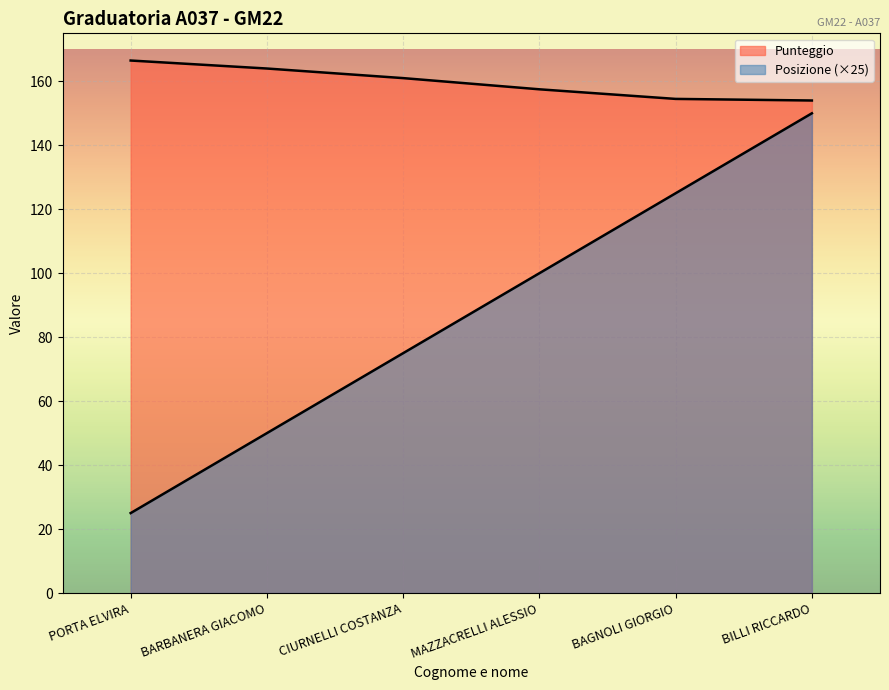

What is the label of the 5th point from the left?

BAGNOLI GIORGIO